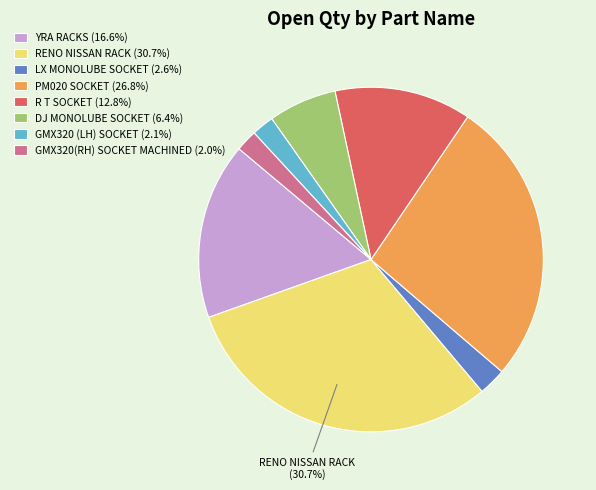

Which has a higher value, RENO NISSAN RACK or LX MONOLUBE SOCKET?

RENO NISSAN RACK